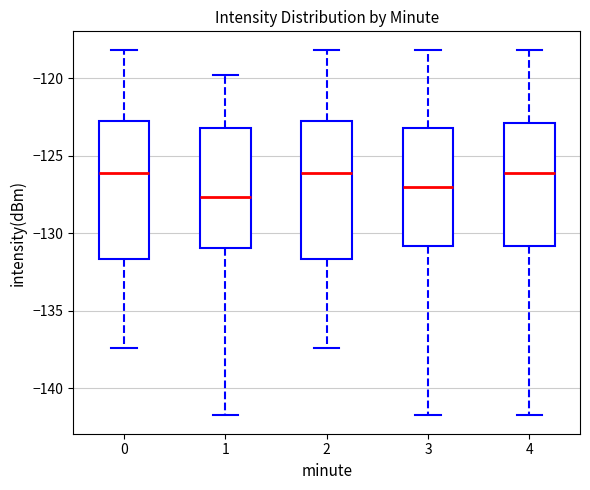

Reading left to right, transcribe this box plot: for each box, give where its median line is, the range the box spans, and where its two whiskers end, as read against the y-axis. The values are not printed on the chart, so give them approximately, as read against the axis.

0: median -126.0, box -131.5 to -123.0, whiskers -137.5 to -118.0
1: median -127.5, box -131.0 to -123.5, whiskers -142.0 to -120.0
2: median -126.0, box -131.5 to -123.0, whiskers -137.5 to -118.0
3: median -127.0, box -131.0 to -123.5, whiskers -142.0 to -118.0
4: median -126.0, box -131.0 to -123.0, whiskers -142.0 to -118.0